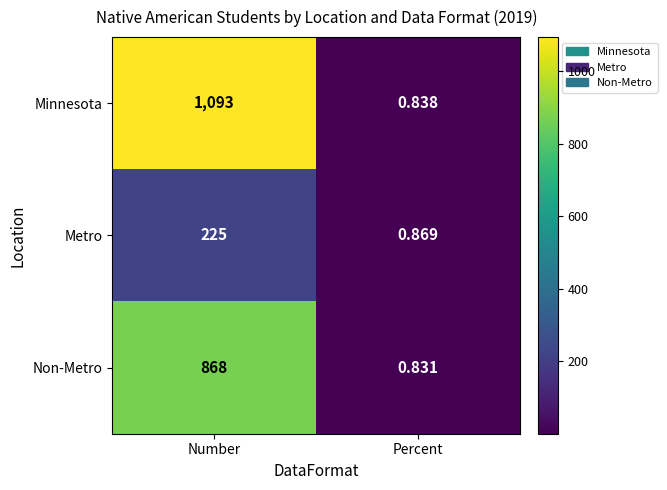

Which label corresponds to the largest value in the chart?

Number